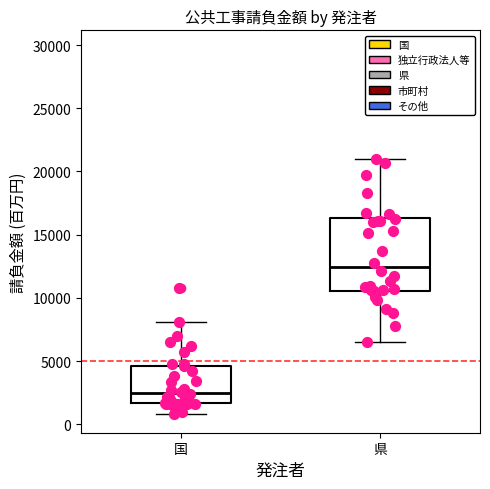

Which box's median line is the lowest?

国